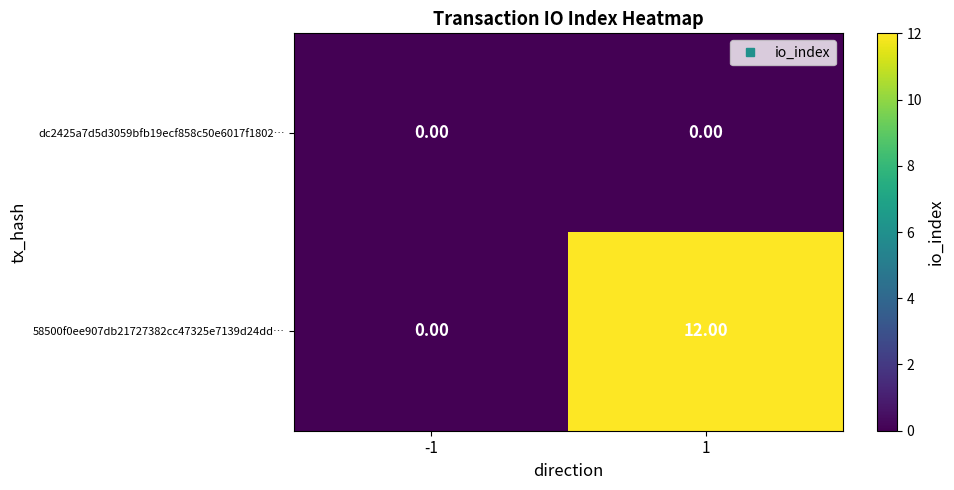

Rank the series by their maximum value, from highest to lowest.

58500f0ee907db21727382cc47325e7139d24dd…, dc2425a7d5d3059bfb19ecf858c50e6017f1802…